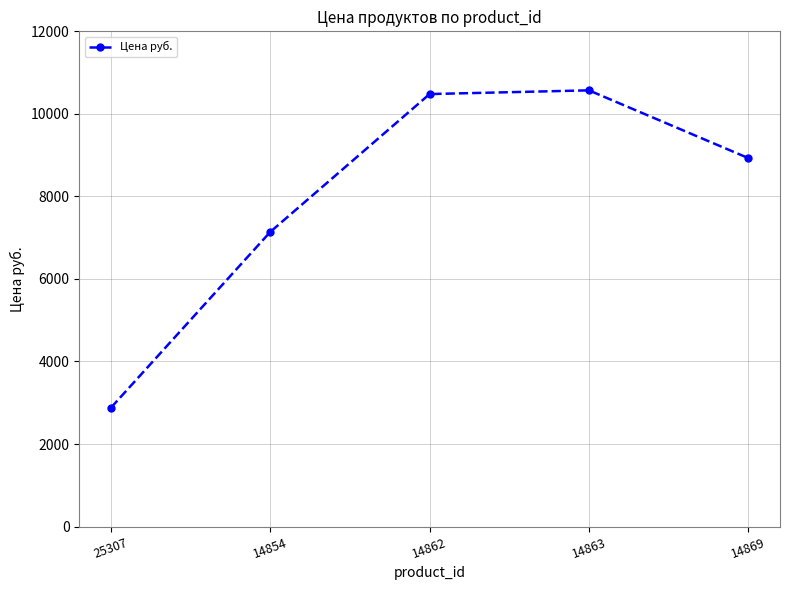

Between 25307 and 14869, which is larger?

14869